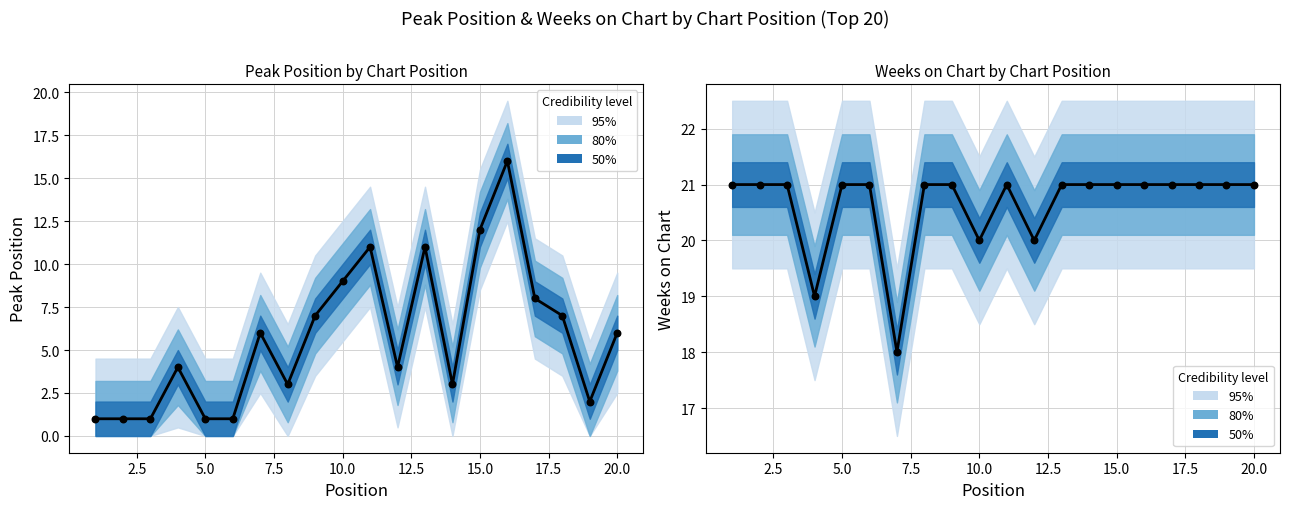

At how many categories does at least one series exceed 2?

20